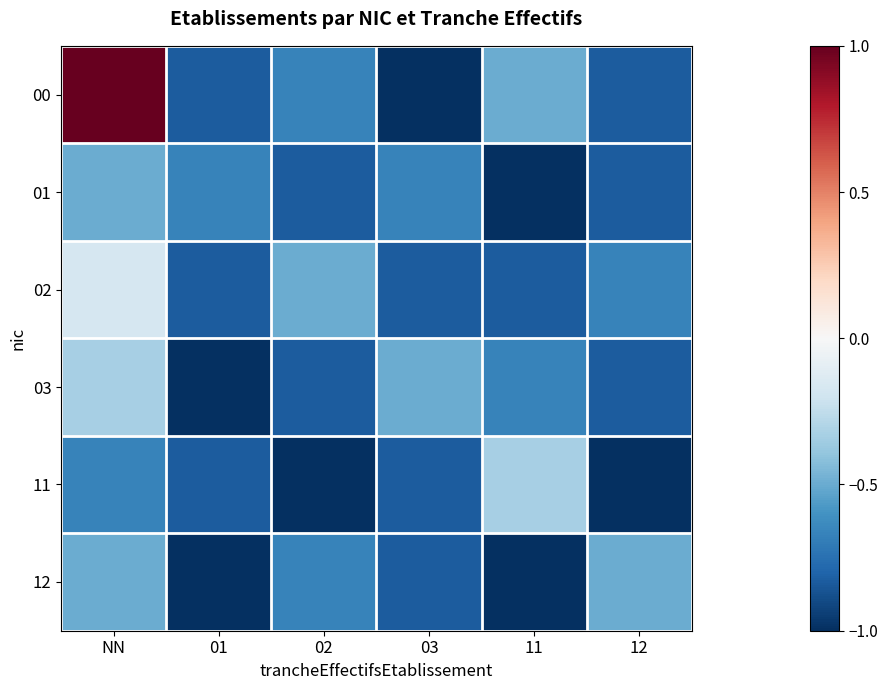

What is the total value across all series at 12?

-4.7